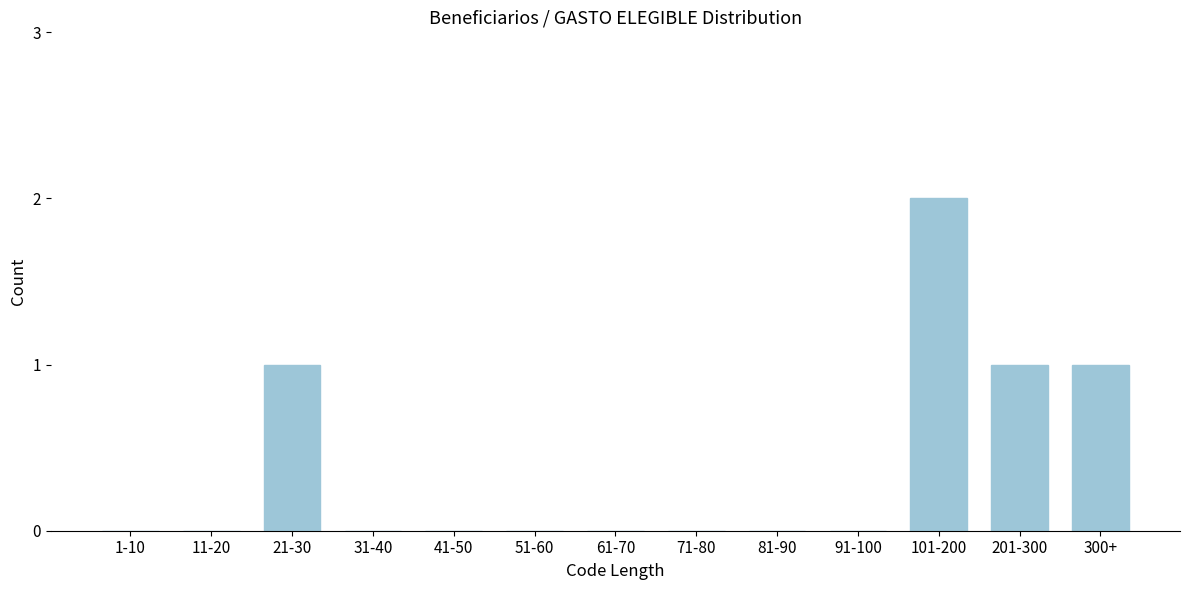

Reading left to right, what are all the values shown in this chart?

1-10=0	11-20=0	21-30=1	31-40=0	41-50=0	51-60=0	61-70=0	71-80=0	81-90=0	91-100=0	101-200=2	201-300=1	300+=1